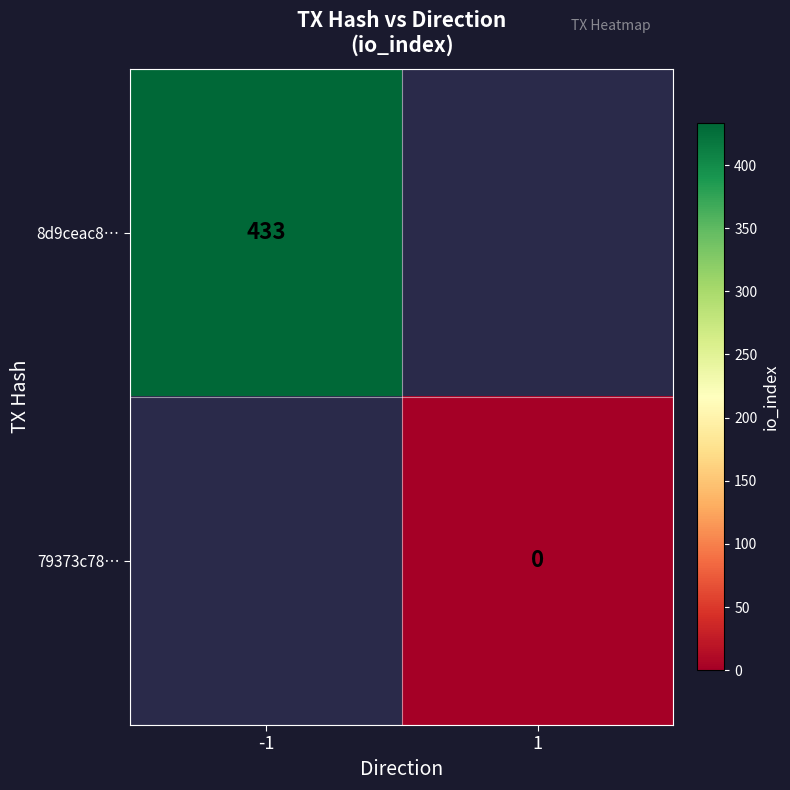

The value of 8d9ceac8… at -1 is 245.7. True or false?

False